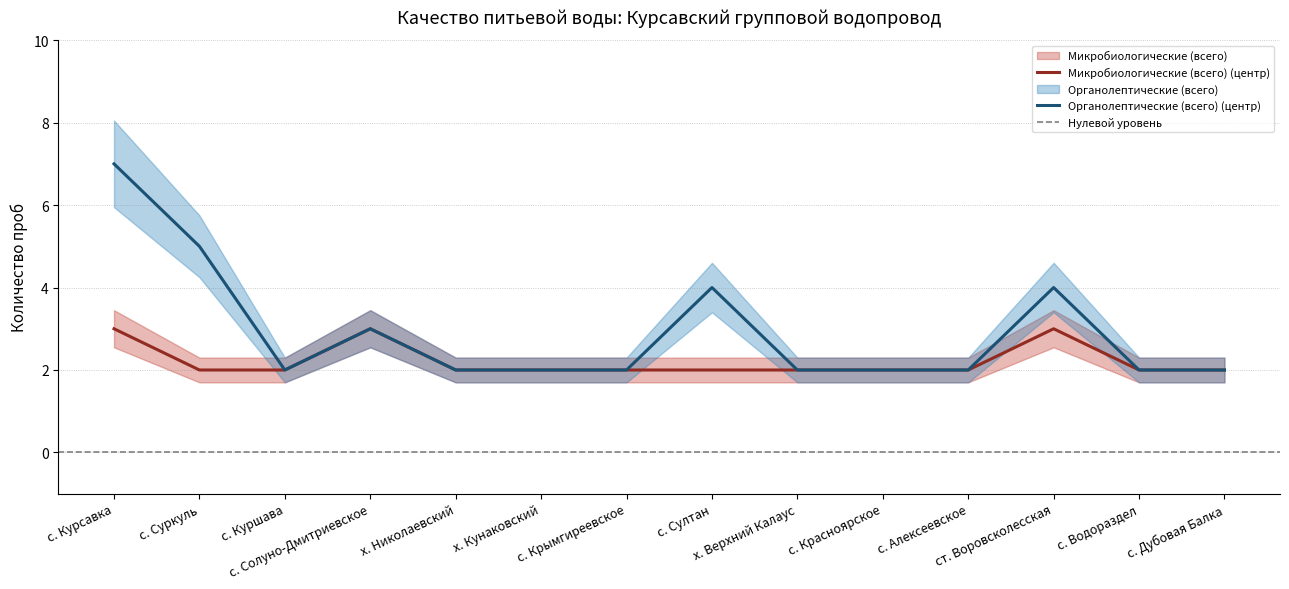

True or false: Микробиологические (всего) has more than 1 interior local peaks.

True